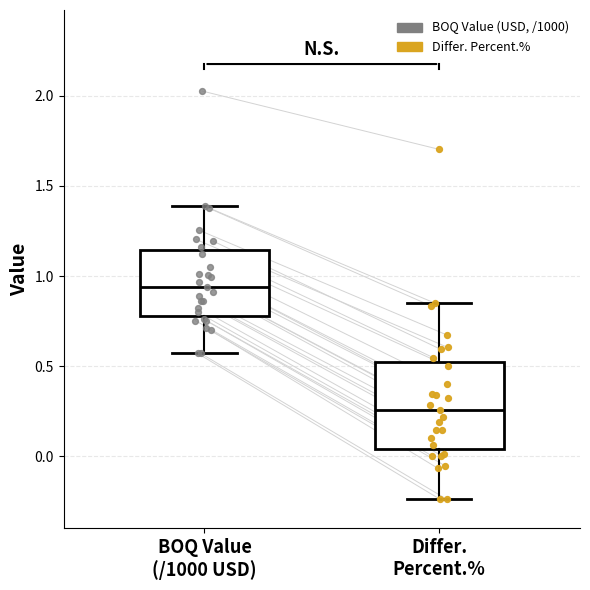

Reading left to right, transcribe this box plot: for each box, give where its median line is, the range the box spans, and where its two whiskers end, as read against the y-axis. The values are not printed on the chart, so give them approximately, as read against the axis.

BOQ Value (/1000 USD): median 0.95, box 0.80 to 1.15, whiskers 0.55 to 1.40
Differ. Percent.%: median 0.25, box 0.05 to 0.50, whiskers -0.25 to 0.85